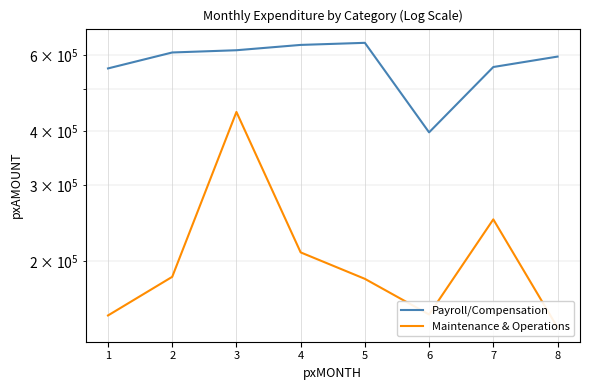

At which label is Payroll/Compensation closest to 519396?

1